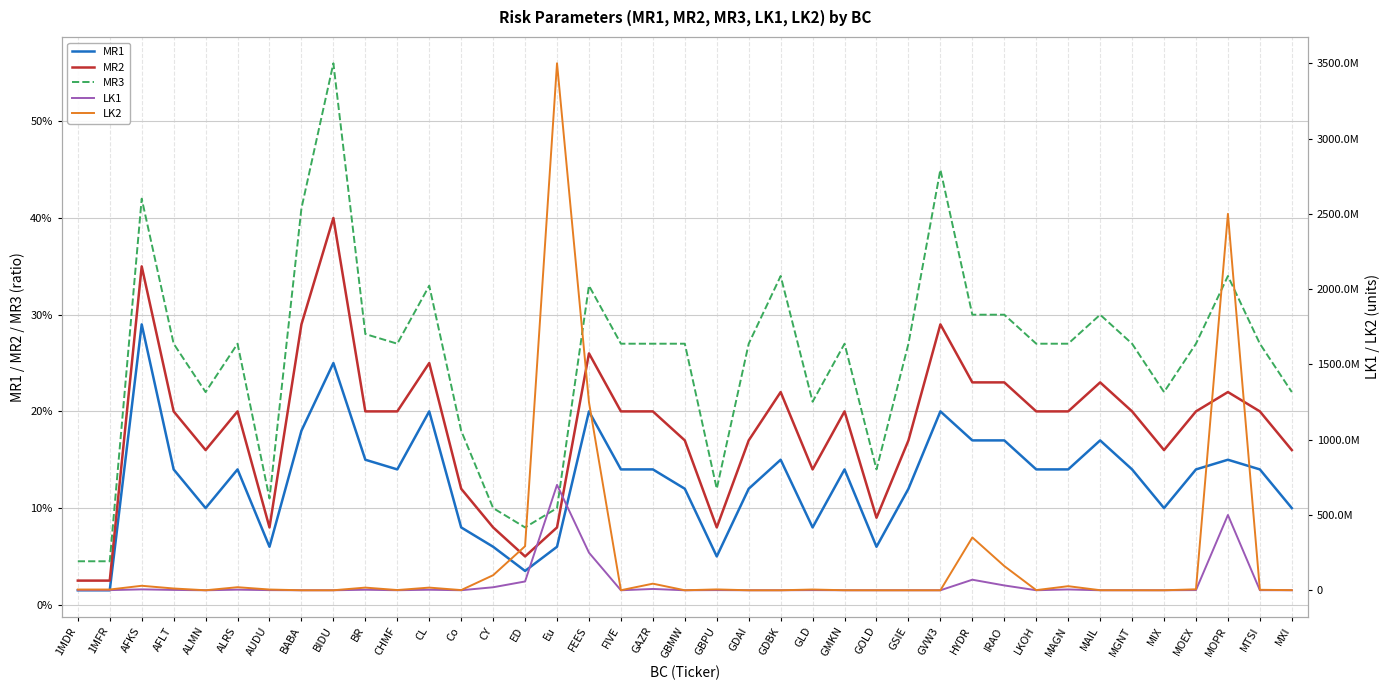

True or false: MR2 and MR3 cross at least once.

False